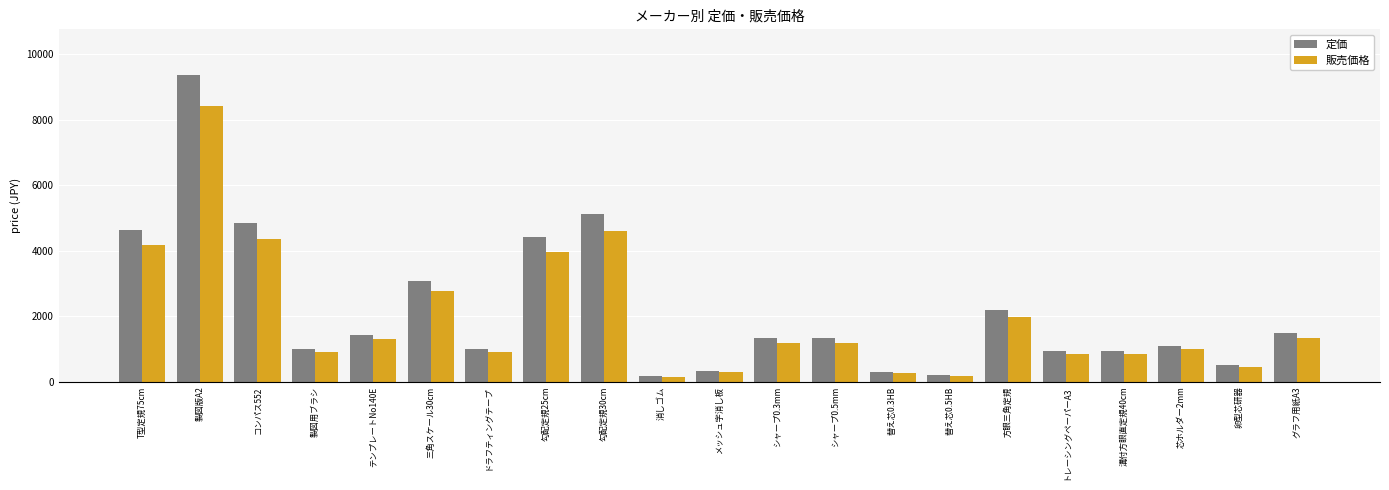

At which category is the sum across all series the highest?

製図版A2